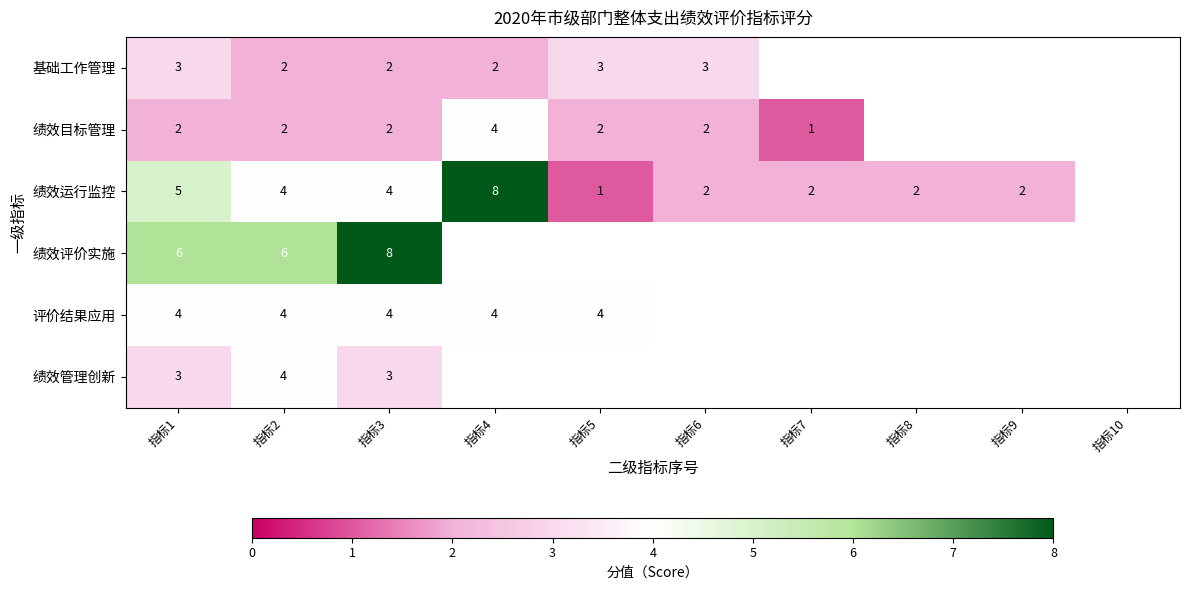

What is the sum of the 绩效目标管理 values at 指标1 and 指标7?

3